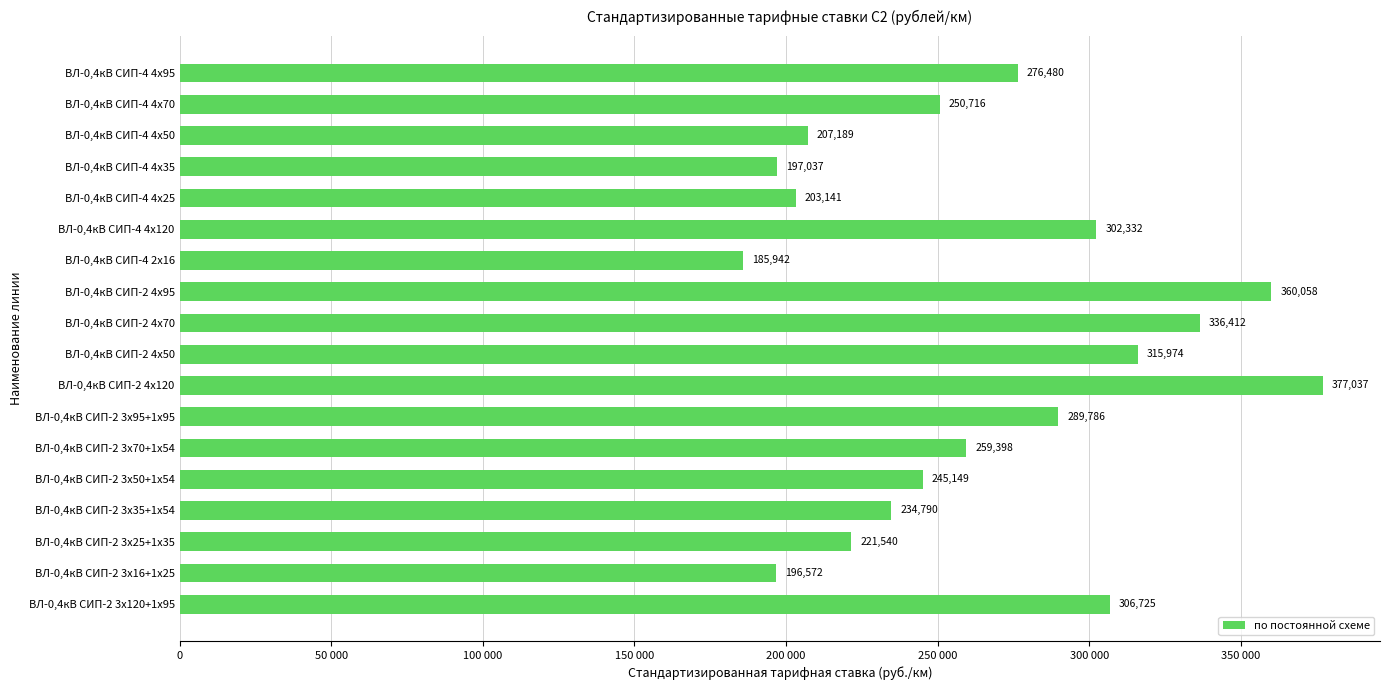

Does the chart contain stacked bars?

No